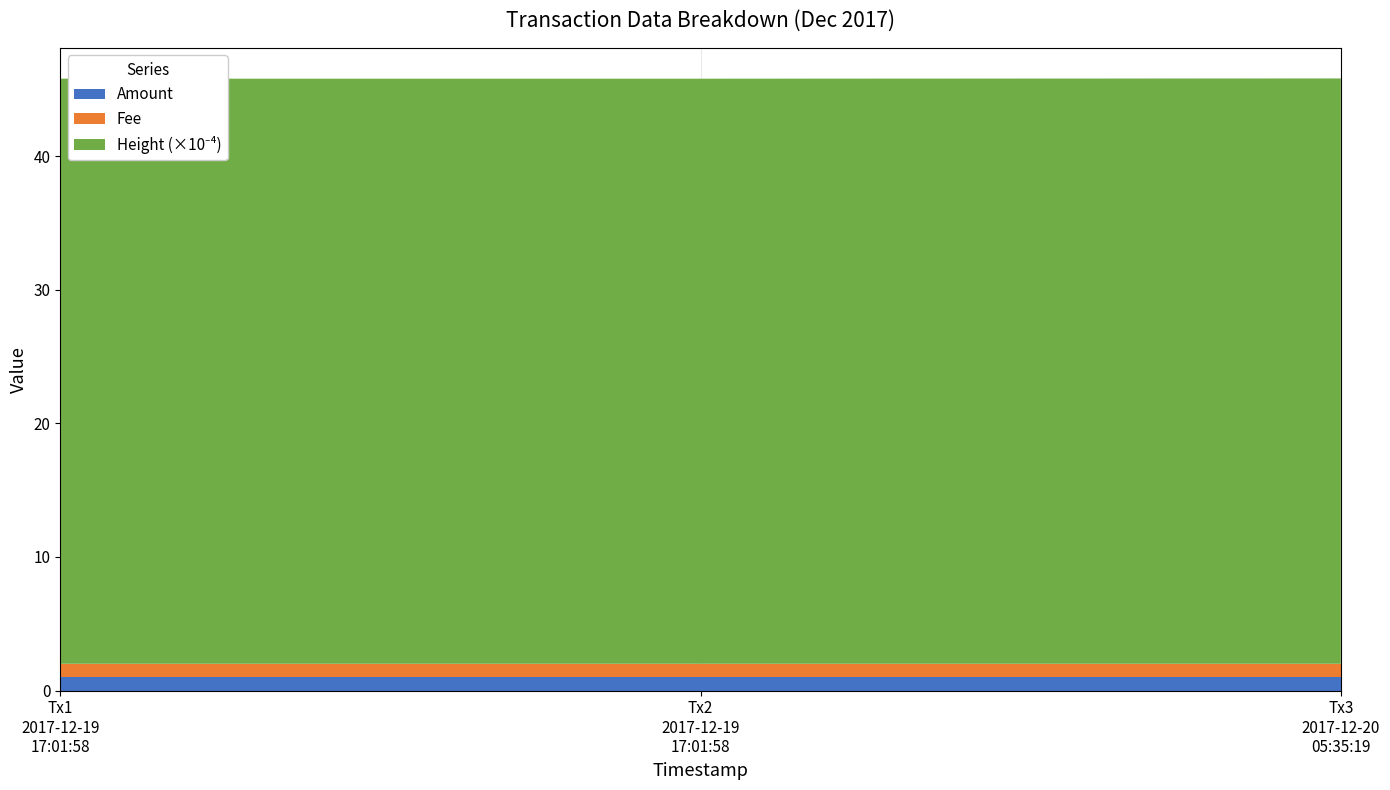

Reading left to right, extract all data points from this chart.

Amount: 2017-12-19 17:01:58=1	2017-12-19 17:01:58=1	2017-12-20 05:35:19=1
Fee: 2017-12-19 17:01:58=1	2017-12-19 17:01:58=1	2017-12-20 05:35:19=1
Height: 2017-12-19 17:01:58=438113	2017-12-19 17:01:58=438113	2017-12-20 05:35:19=438296